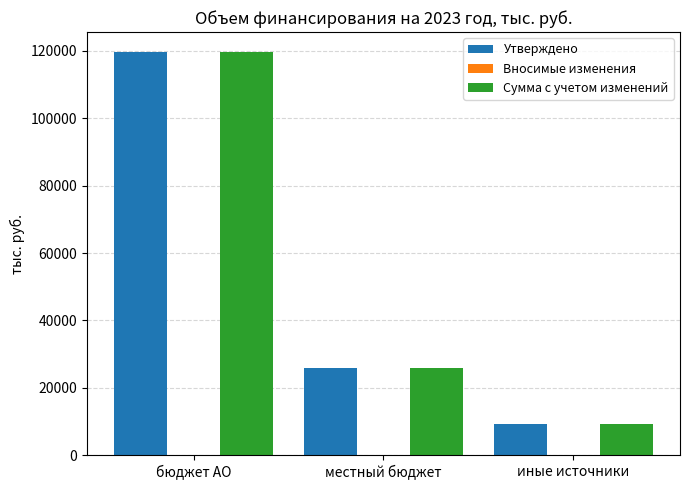

True or false: Утверждено has a value of 18166.7 at местный бюджет.

False